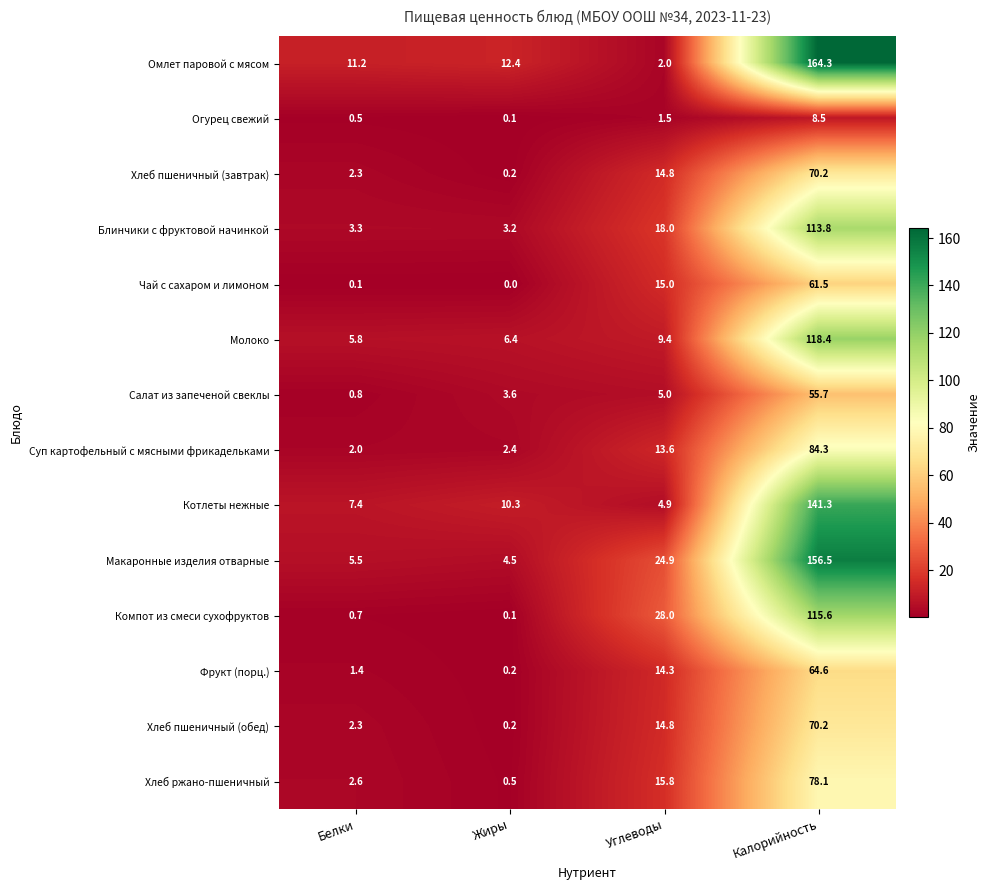

What is the total value across all series at Калорийность?

1303.0